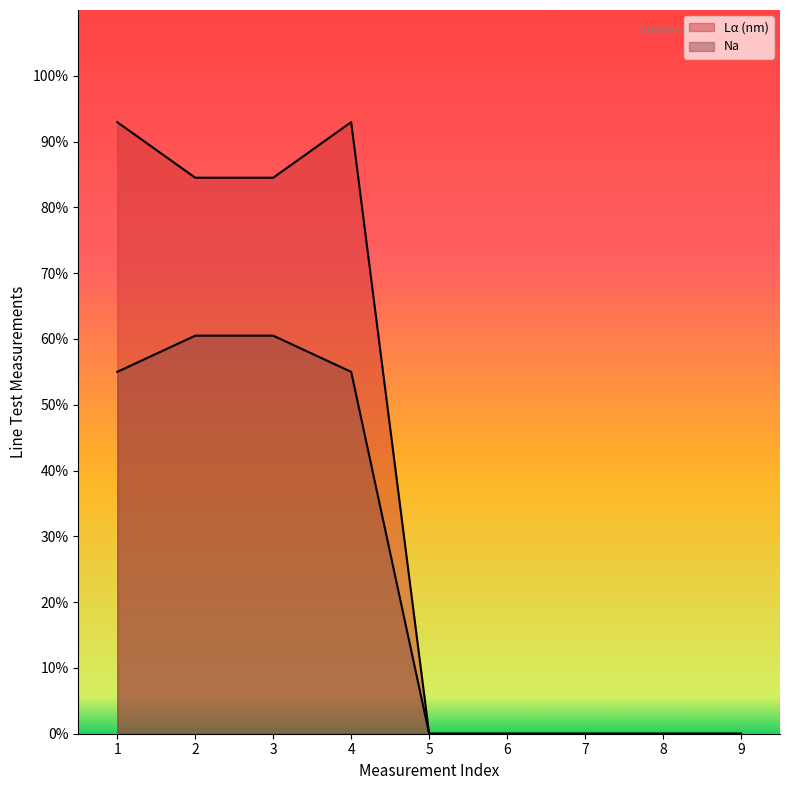

True or false: Lα (nm) and Na cross at least once.

False